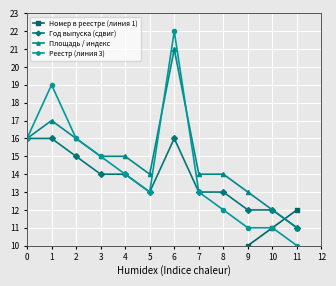

The value of Реестр (линия 3) at 10 is 11. True or false?

True